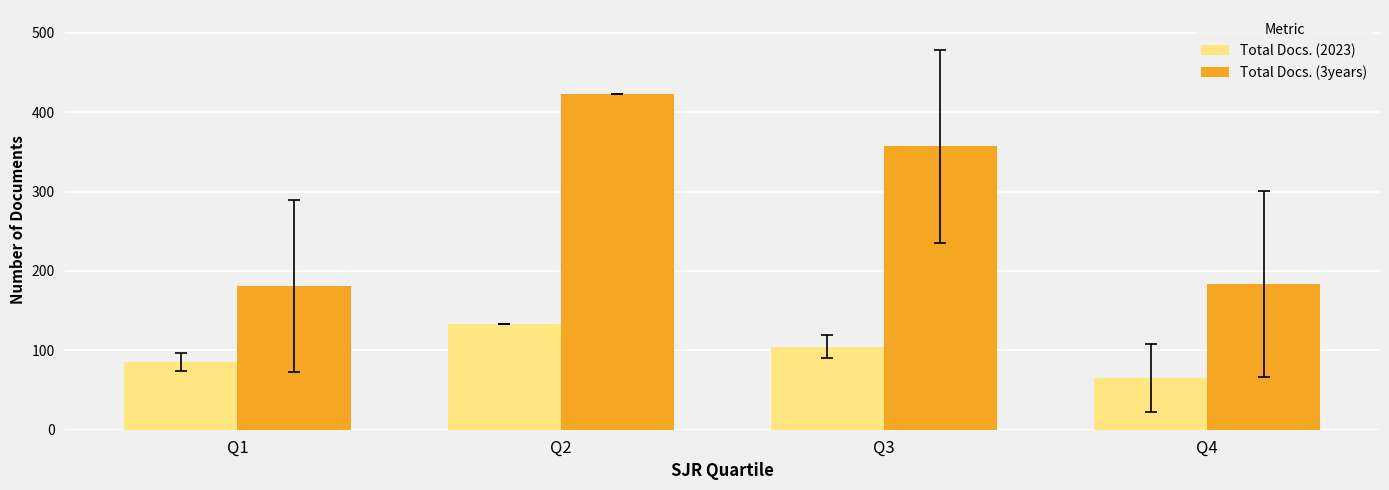

Which label corresponds to the smallest value in the chart?

Q4